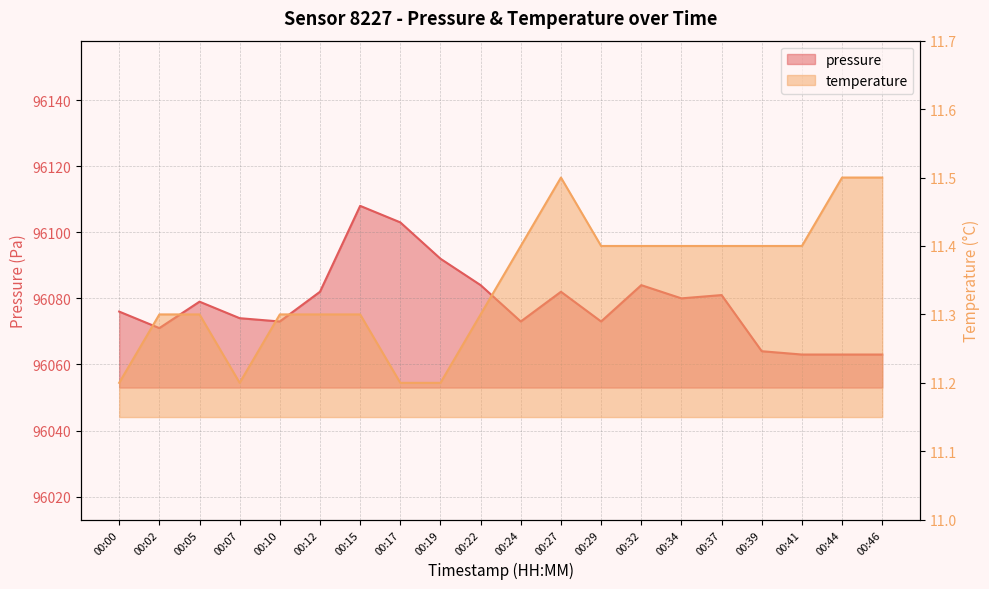

Reading left to right, extract all data points from this chart.

pressure: 00:00=96076.0	00:02=96071.0	00:05=96079.0	00:07=96074.0	00:10=96073.0	00:12=96082.0	00:15=96108.0	00:17=96103.0	00:19=96092.0	00:22=96084.0	00:24=96073.0	00:27=96082.0	00:29=96073.0	00:32=96084.0	00:34=96080.0	00:37=96081.0	00:39=96064.0	00:41=96063.0	00:44=96063.0	00:46=96063.0
temperature: 00:00=11.2	00:02=11.3	00:05=11.3	00:07=11.2	00:10=11.3	00:12=11.3	00:15=11.3	00:17=11.2	00:19=11.2	00:22=11.3	00:24=11.4	00:27=11.5	00:29=11.4	00:32=11.4	00:34=11.4	00:37=11.4	00:39=11.4	00:41=11.4	00:44=11.5	00:46=11.5